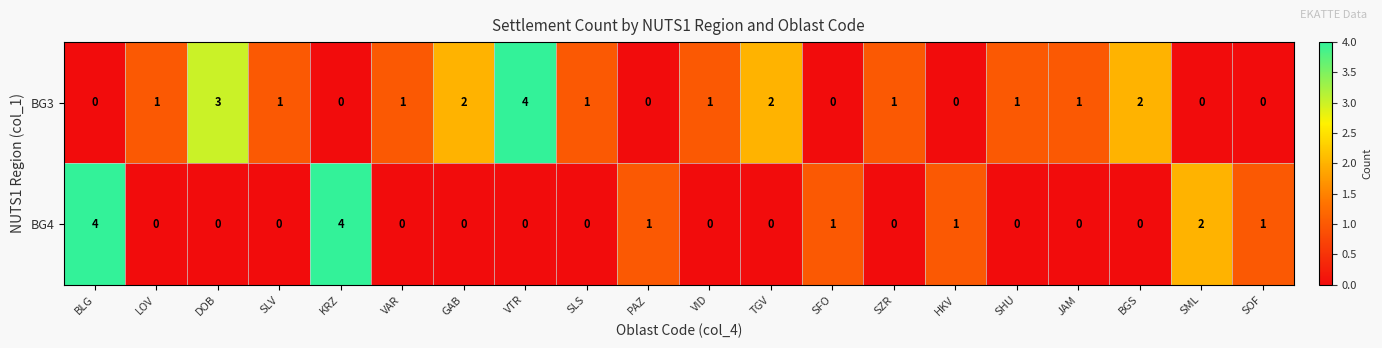

Rank the series at SLV from lowest to highest value.

BG4, BG3